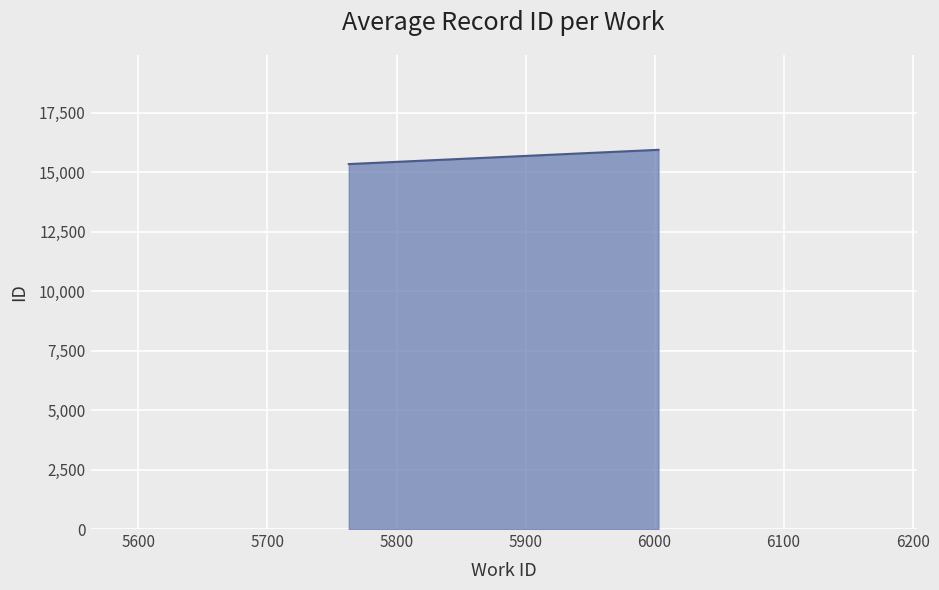

What is the value of the 1st point from the left?

15350